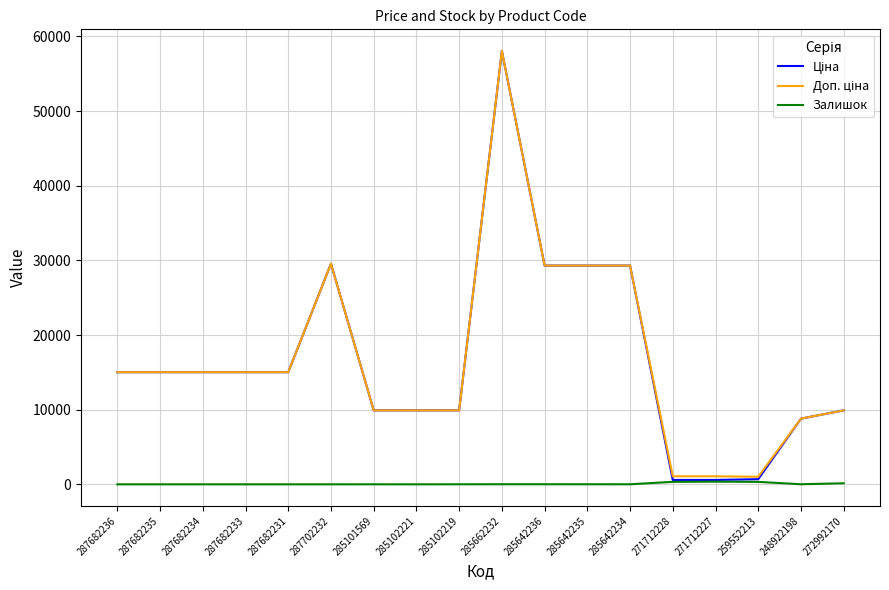

What is the greatest value displayed?

58037.0